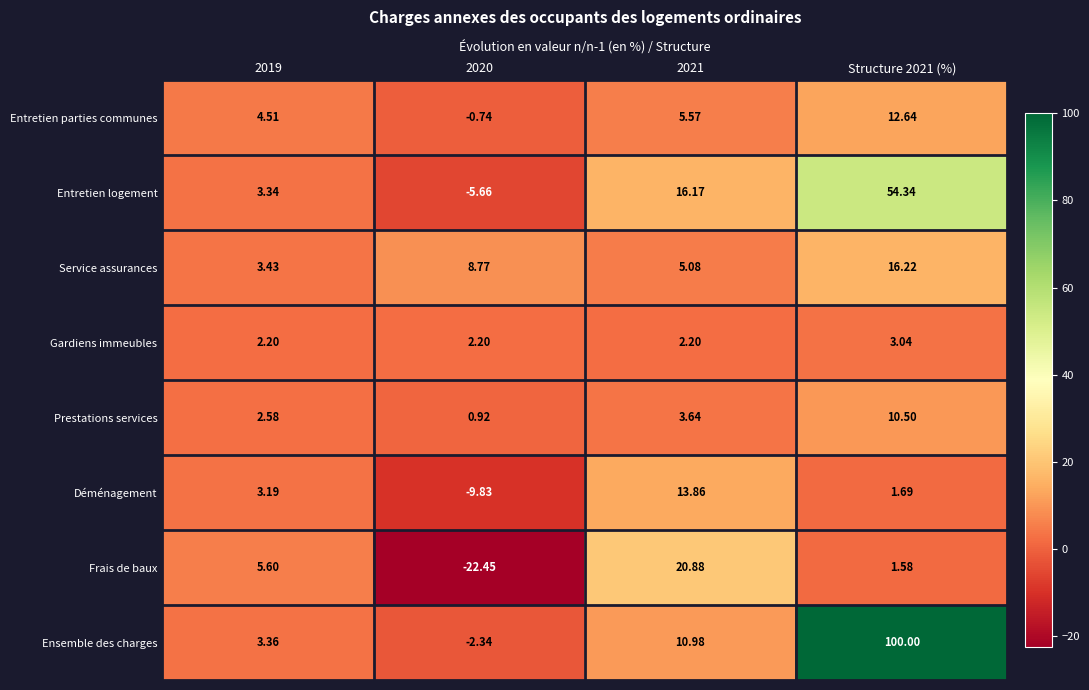

Rank the series by their maximum value, from lowest to highest.

Gardiens immeubles, Prestations services, Entretien parties communes, Déménagement, Service assurances, Frais de baux, Entretien logement, Ensemble des charges